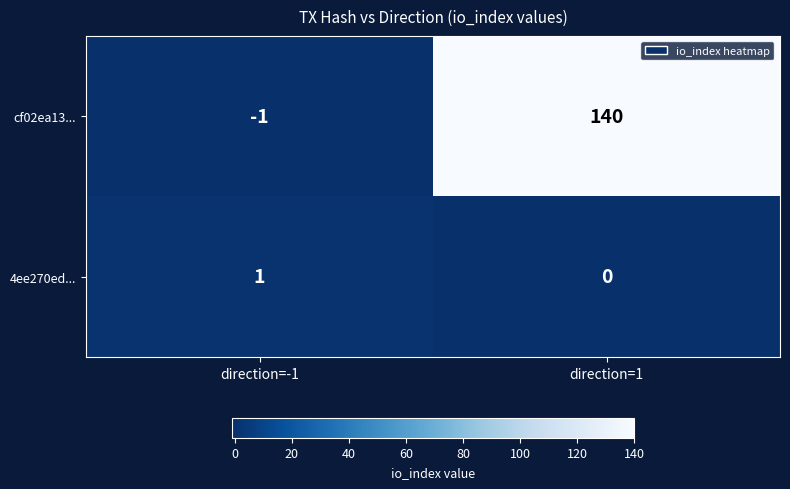

Which category has the lowest value across all series?

direction=-1